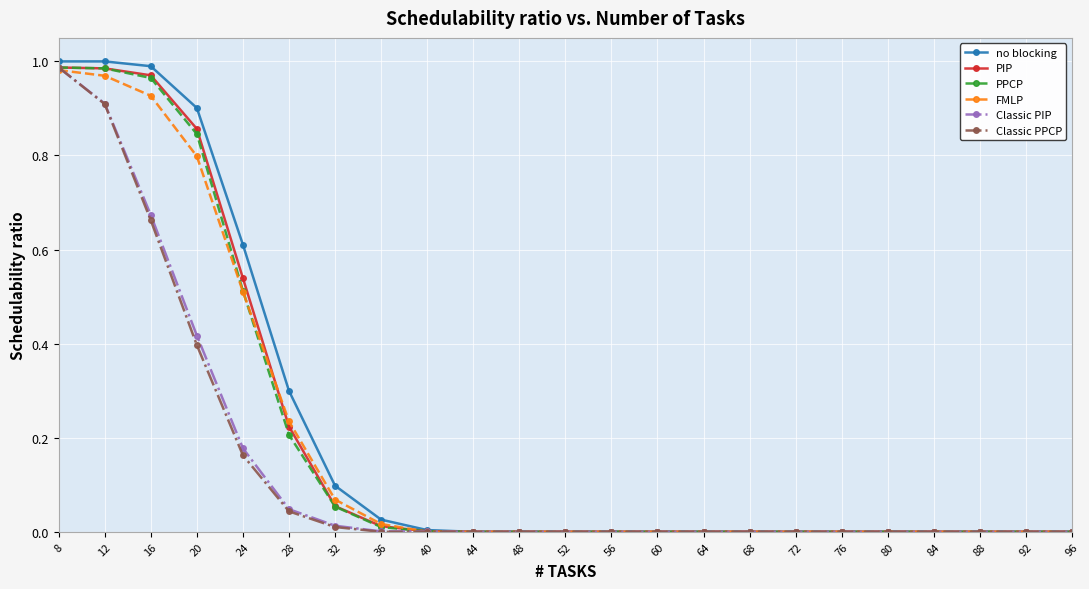

At which category is the sum across all series the highest?

8